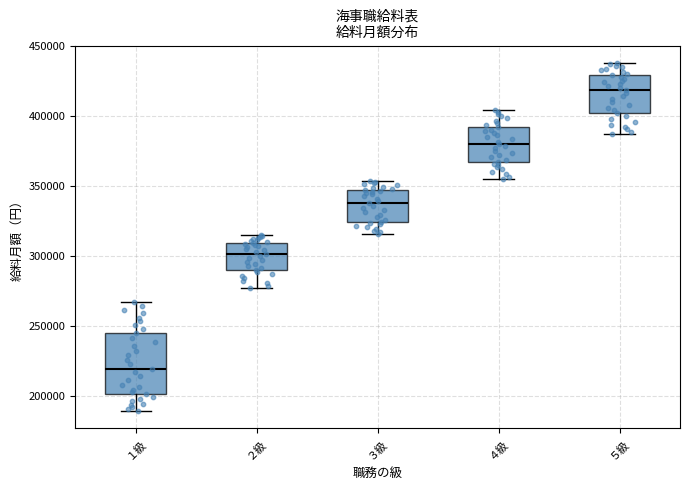

Which box is the tallest, from its lower edge to its upper edge?

１級